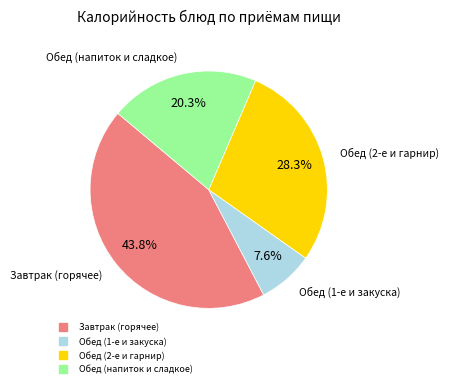

Is there any slice that represents more than half of the pie?

No